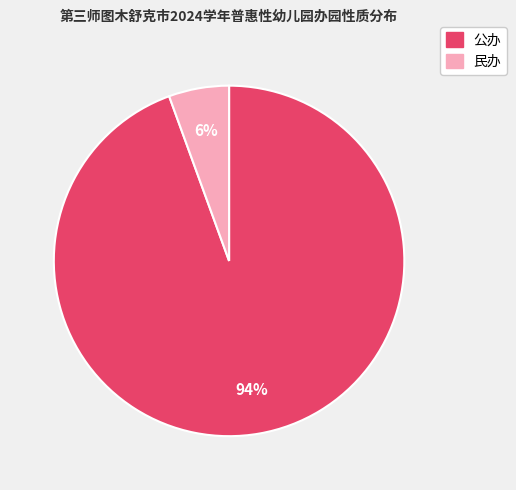

Is it true that 民办 is 20% of the pie?

False